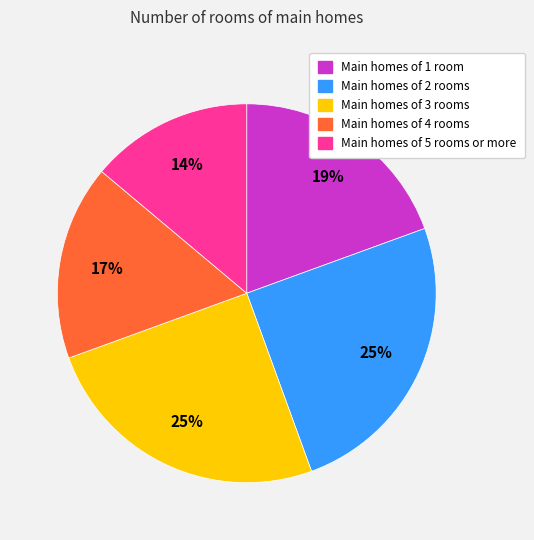

Count the number of slices in the pie.

5